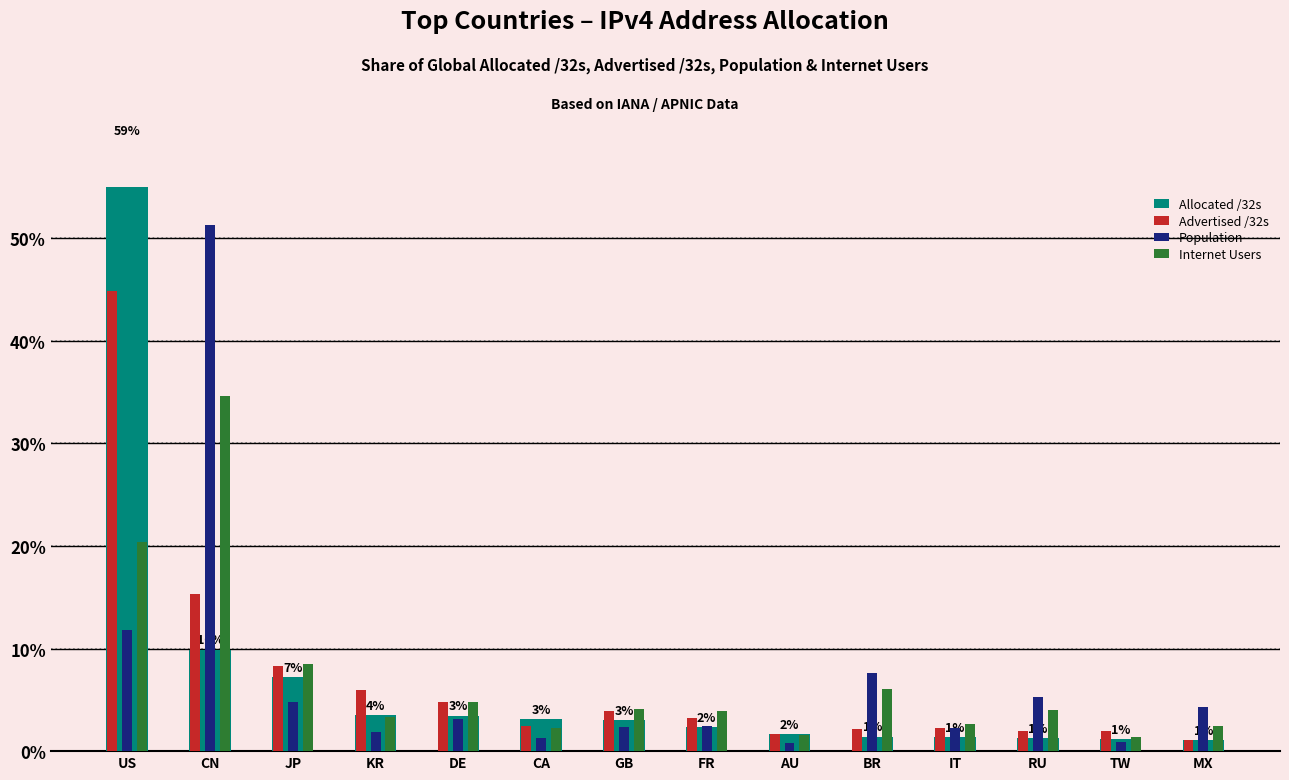

Reading left to right, what are all the values shown in this chart?

Allocated /32s: US=59.5	CN=9.9	JP=7.2	KR=3.5	DE=3.5	CA=3.1	GB=3.0	FR=2.3	AU=1.7	BR=1.4	IT=1.4	RU=1.3	TW=1.2	MX=1.1
Advertised /32s: US=44.8	CN=15.3	JP=8.3	KR=6.0	DE=4.8	CA=2.5	GB=3.9	FR=3.2	AU=1.7	BR=2.2	IT=2.3	RU=2.0	TW=2.0	MX=1.1
Population: US=11.8	CN=51.2	JP=4.8	KR=1.8	DE=3.1	CA=1.3	GB=2.3	FR=2.4	AU=0.8	BR=7.6	IT=2.2	RU=5.3	TW=0.9	MX=4.3
Internet Users: US=20.4	CN=34.6	JP=8.5	KR=3.3	DE=4.8	CA=2.2	GB=4.1	FR=4.0	AU=1.5	BR=6.1	IT=2.7	RU=4.0	TW=1.3	MX=2.5